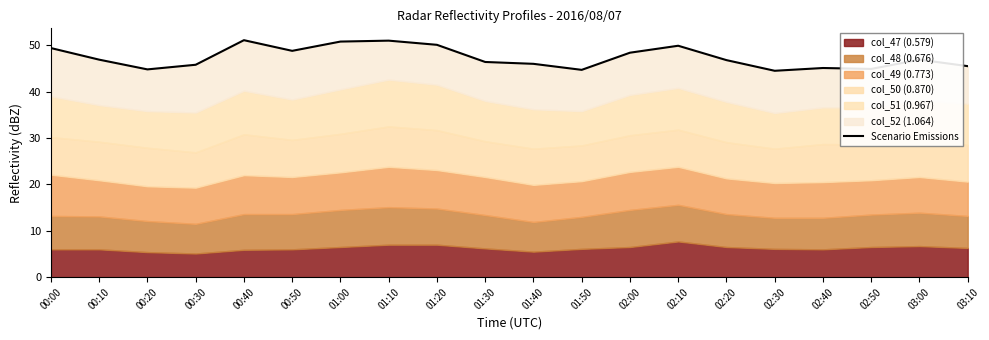

What is the value of the 6th point from the left?

48.8